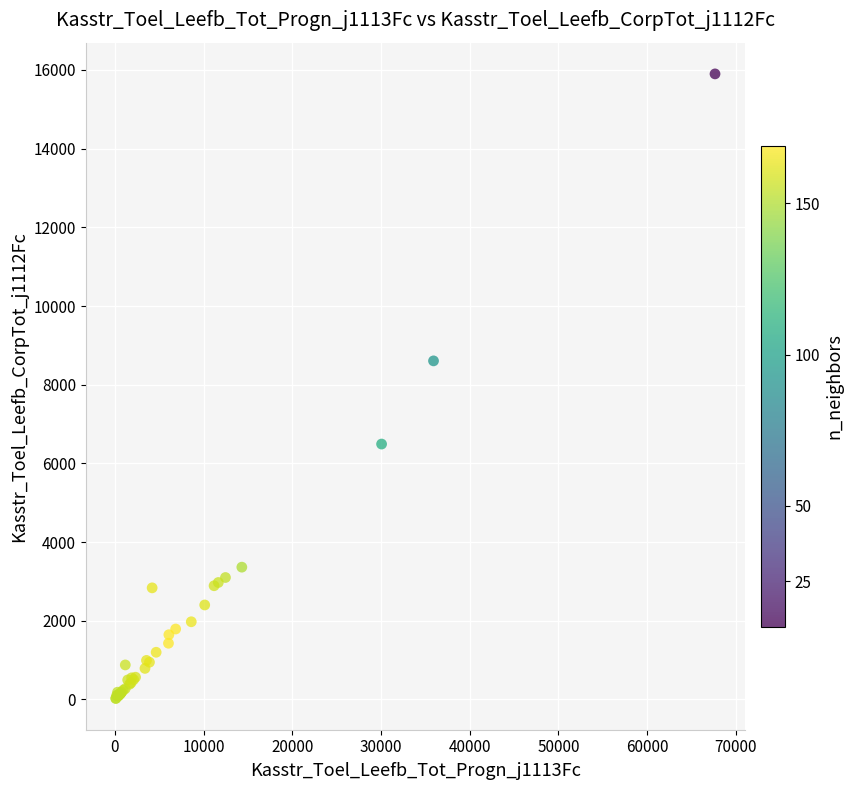

What Y value in the scatter plot is closest to 7962?

8606